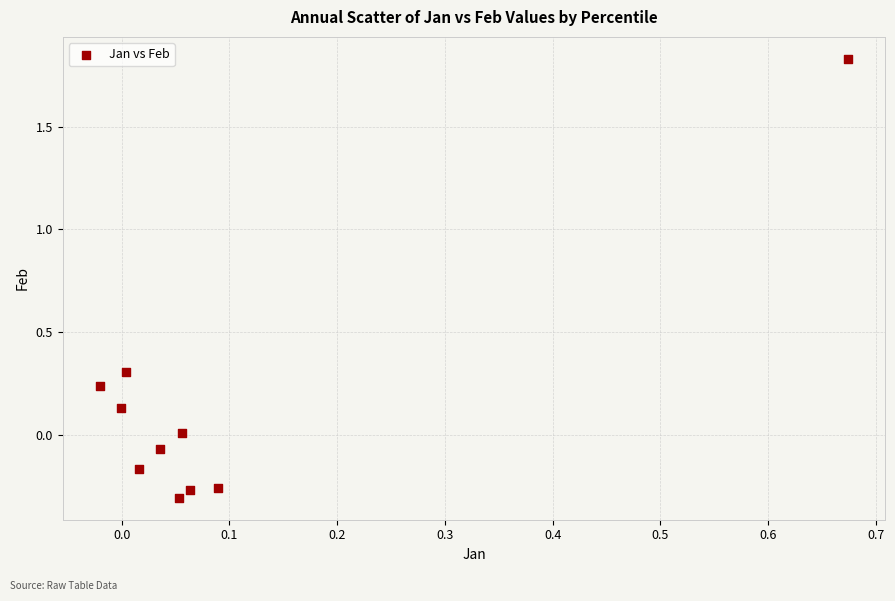

What is the range of X values (max minus min)?

0.7